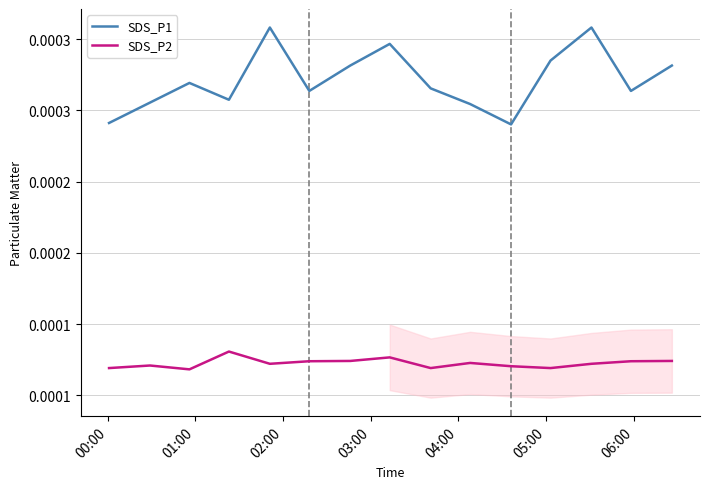

What are all the series names shown in the legend?

SDS_P1, SDS_P2